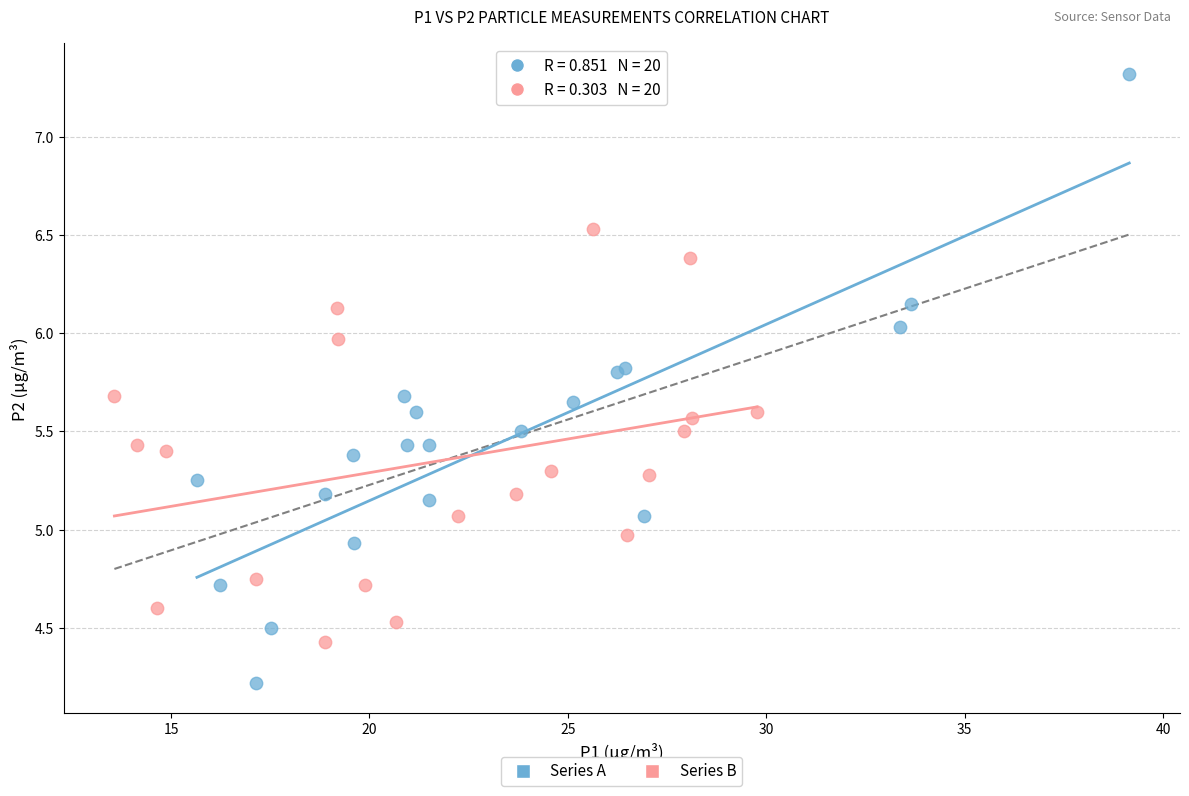

Which series contains the highest Y value?

Series A